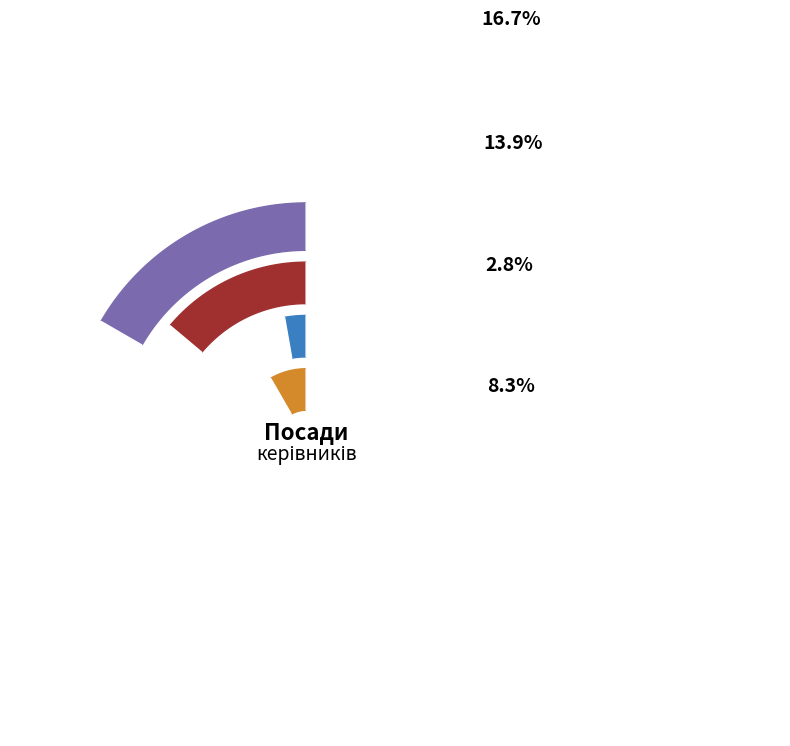

To the nearest percent, what is the difference between the Завідувач філією and Ректор slice percentages?

11%